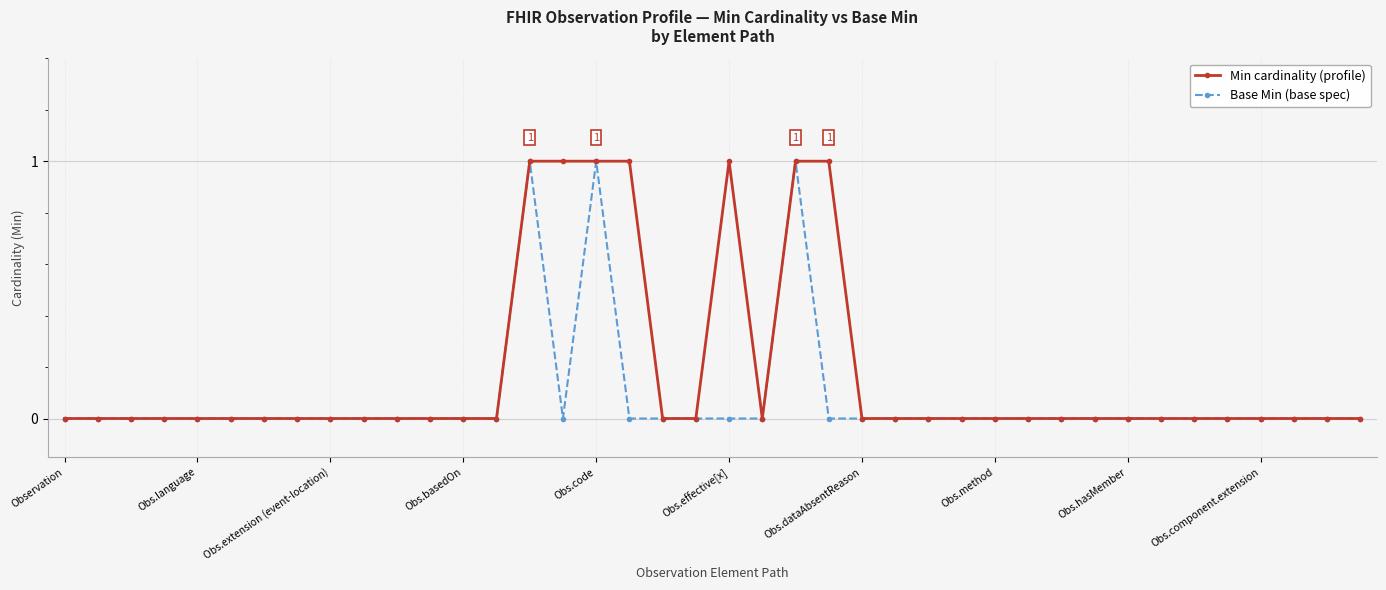

Which series has the largest total across all categories?

Min cardinality (profile)